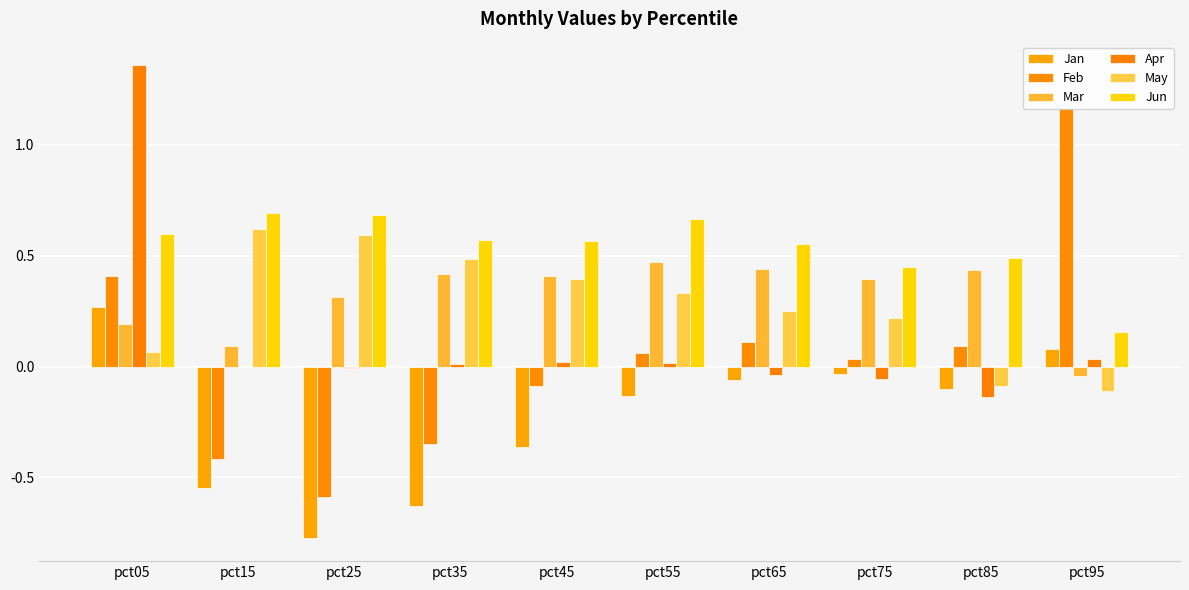

How many distinct data groups are displayed?

6